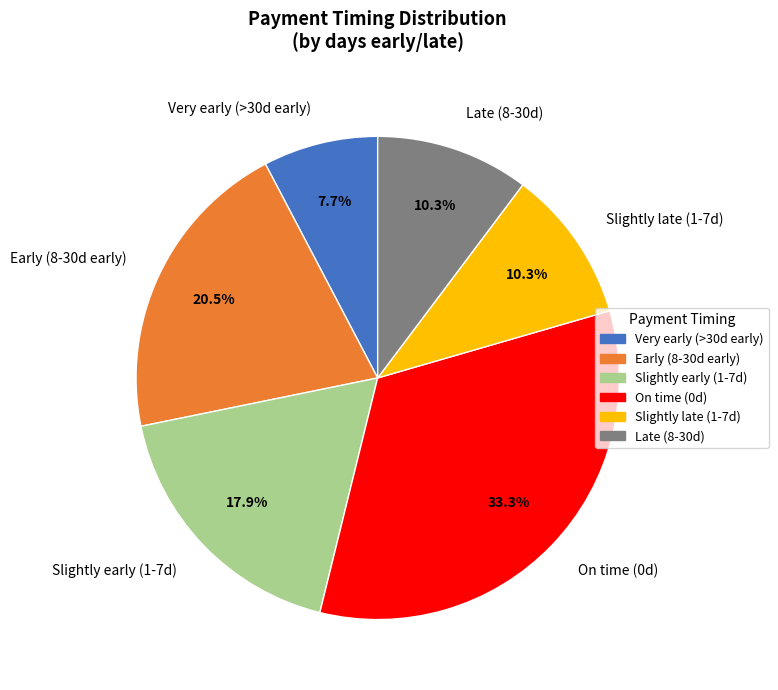

Which category has the biggest portion of the pie?

On time (0d)